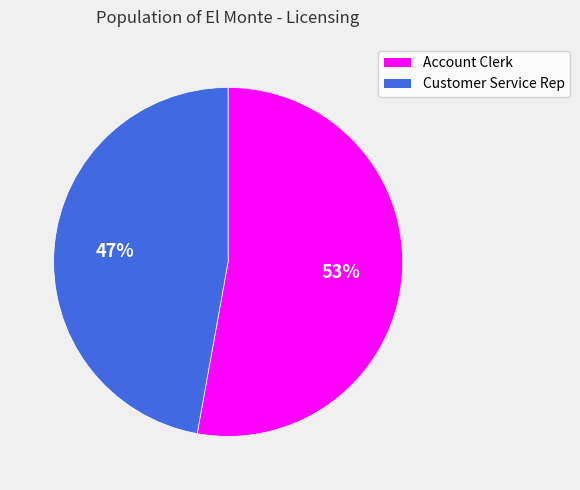

Which slice is the largest?

Account Clerk